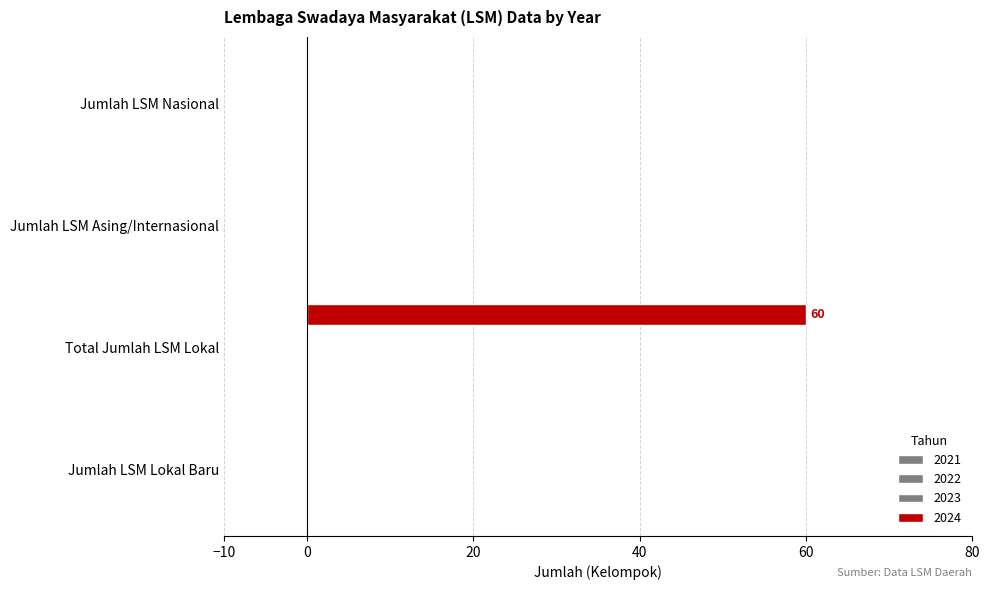

Count the number of data series in this chart.

1